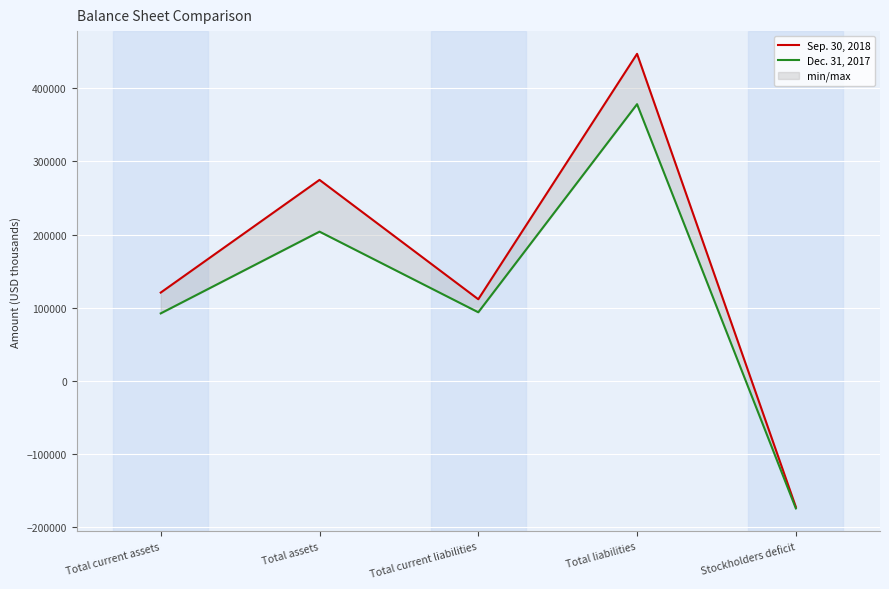

Between Total current liabilities and Total liabilities, which series saw the biggest shift?

Sep. 30, 2018